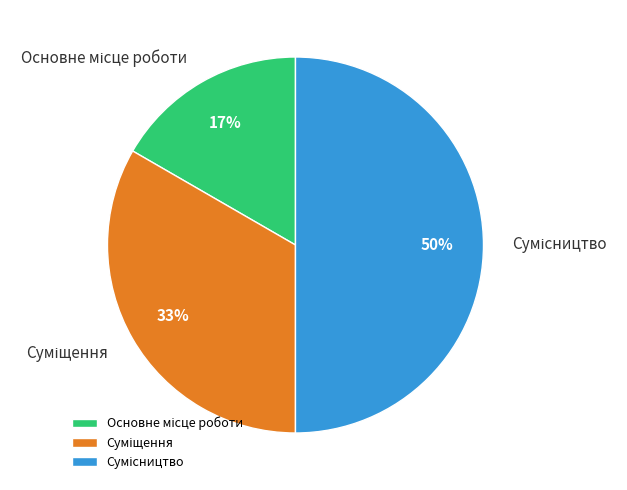

To the nearest percent, what is the difference between the largest and smallest slice percentages?

33%